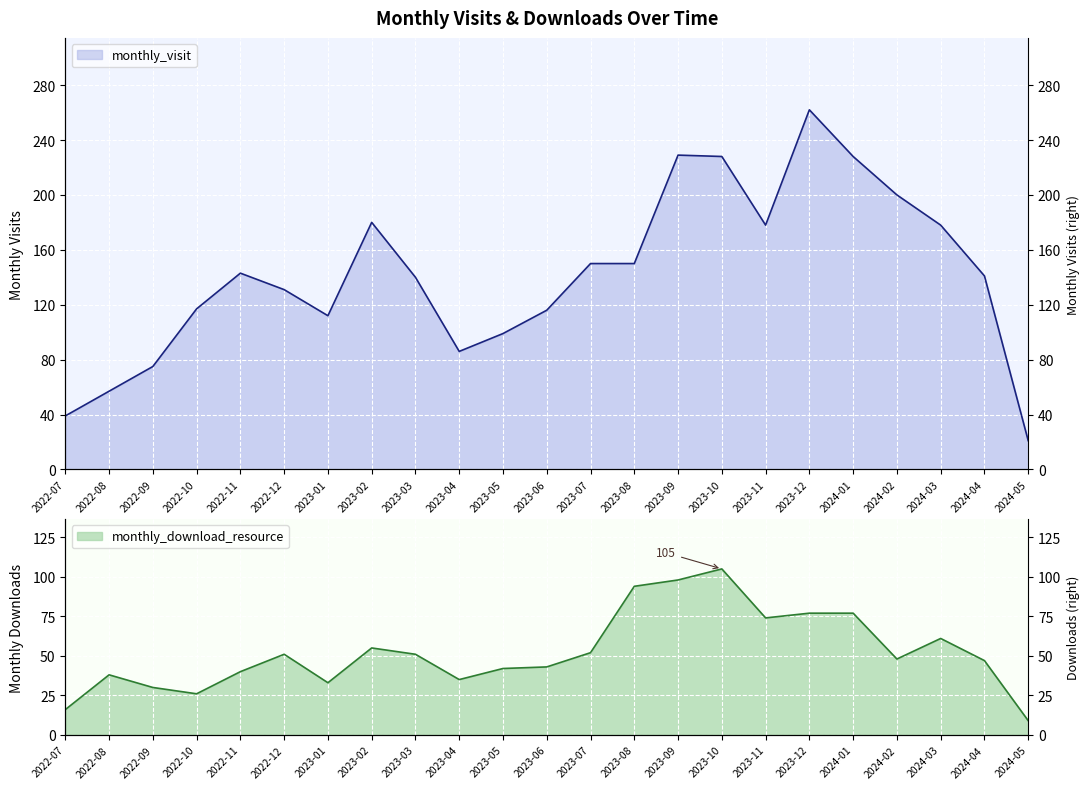

At which category does monthly_download_resource reach its first local peak?

2022-08